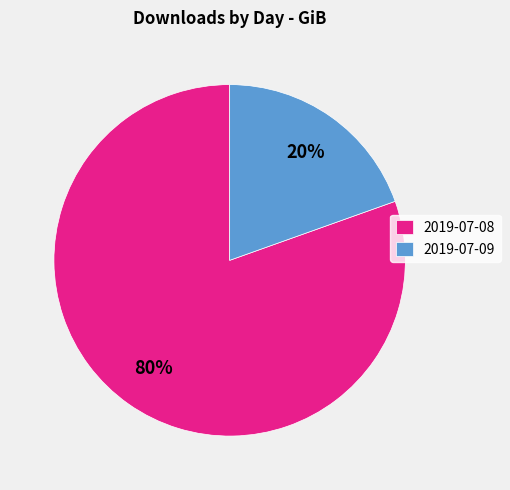

Between 2019-07-09 and 2019-07-08, which is larger?

2019-07-08